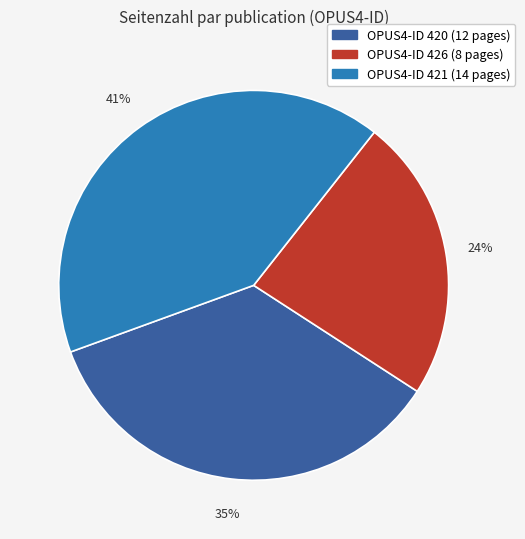

Does any single category account for the majority?

No